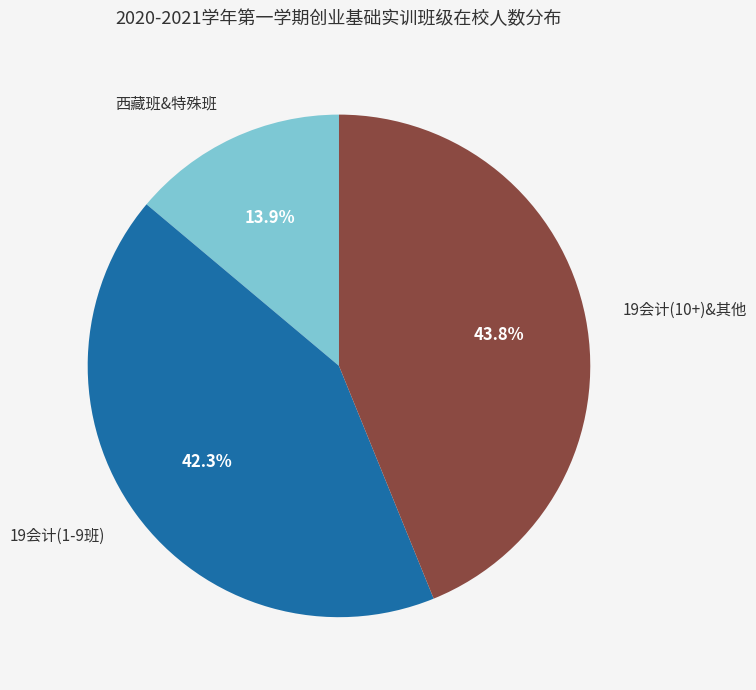

Is there a majority slice in this chart?

No